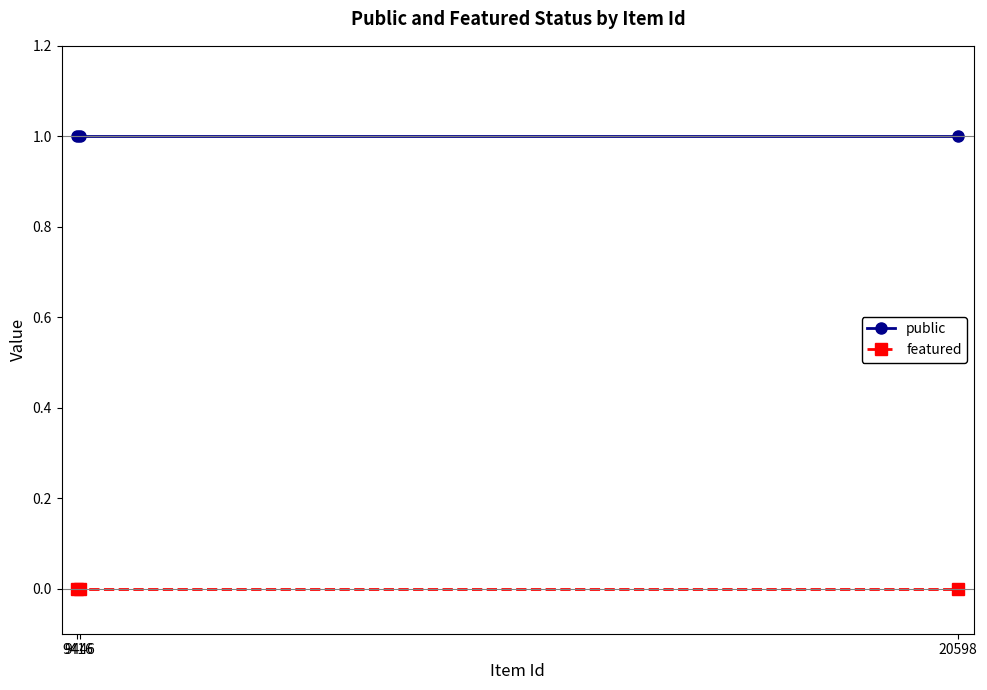

List the series in order of their overall mean, highest first.

public, featured